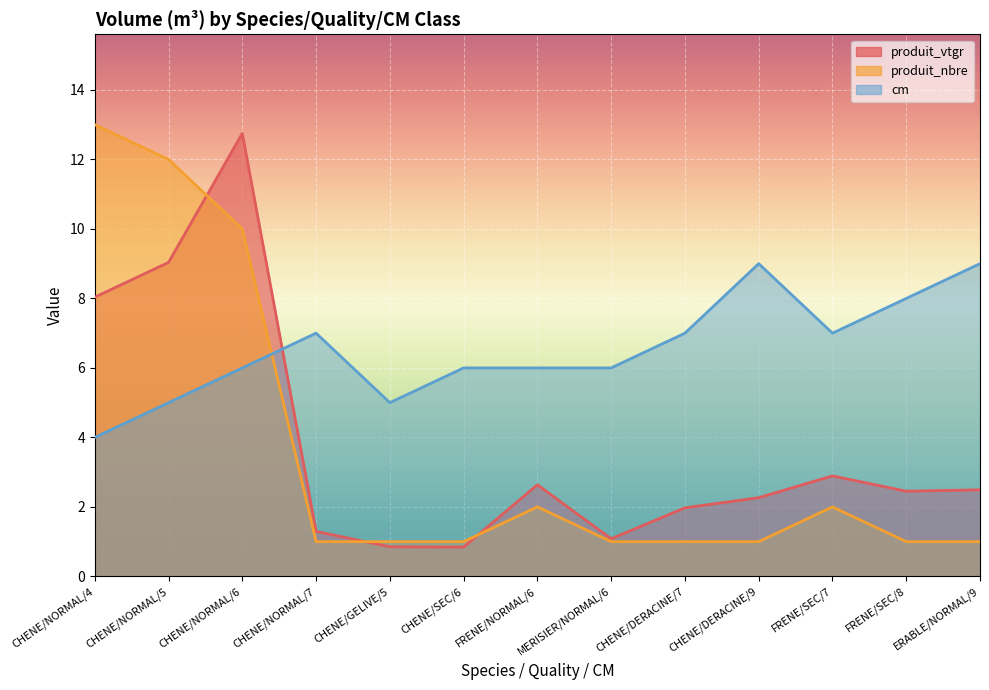

At CHENE/NORMAL/7, list the series in order from smallest to largest.

produit_nbre, produit_vtgr, cm